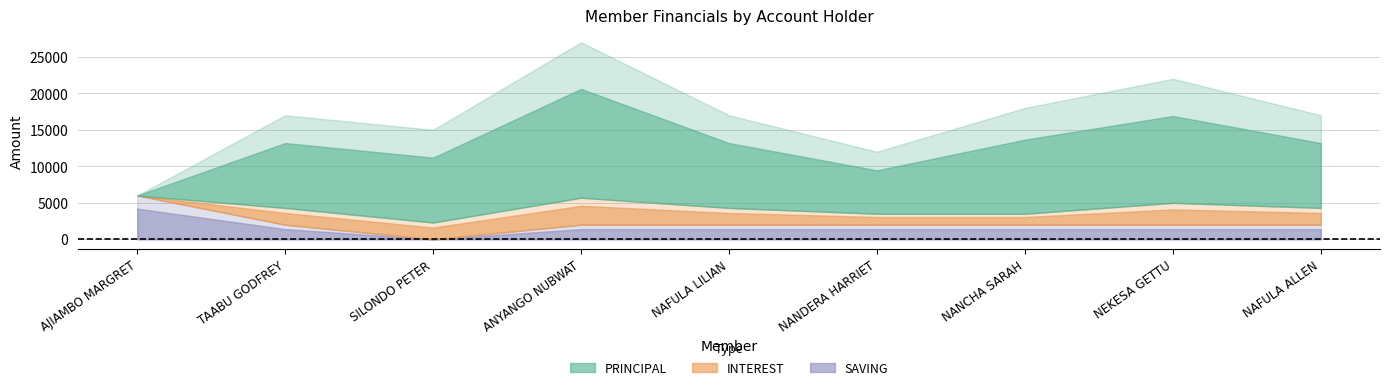

Where is the first local maximum for PRINCIPAL?

ANYANGO NUBWAT